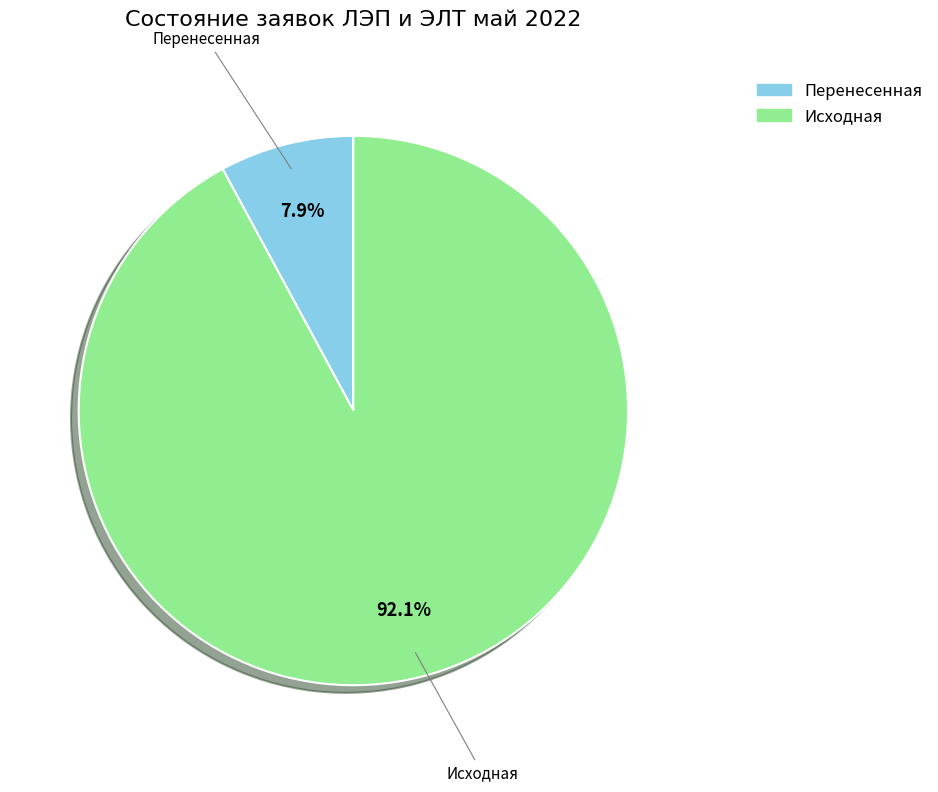

Is there a majority slice in this chart?

Yes